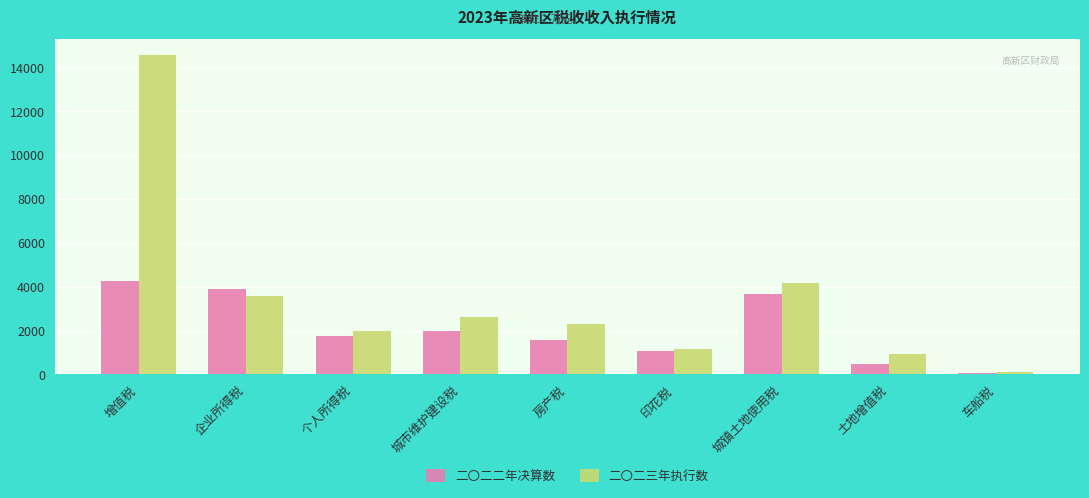

Reading left to right, extract all data points from this chart.

二〇二二年决算数: 4258	3888	1763	1970	1563	1045	3660	473	41
二〇二三年执行数: 14555	3574	1969	2603	2313	1148	4152	950	99